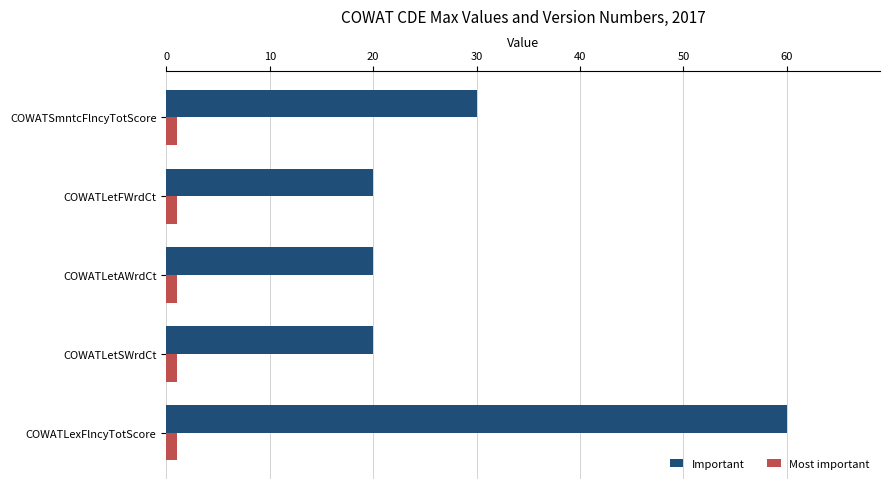

What are all the series names shown in the legend?

Important, Most important